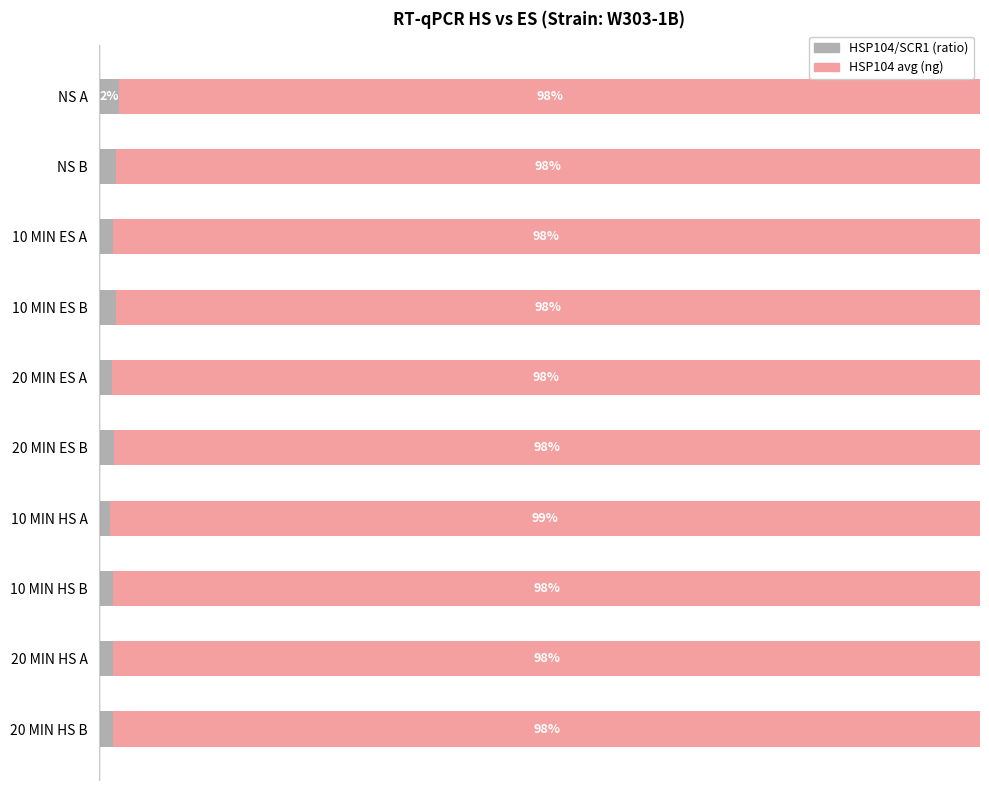

What is the value of the HSP104 avg bar at the 3rd from the left?

98.4